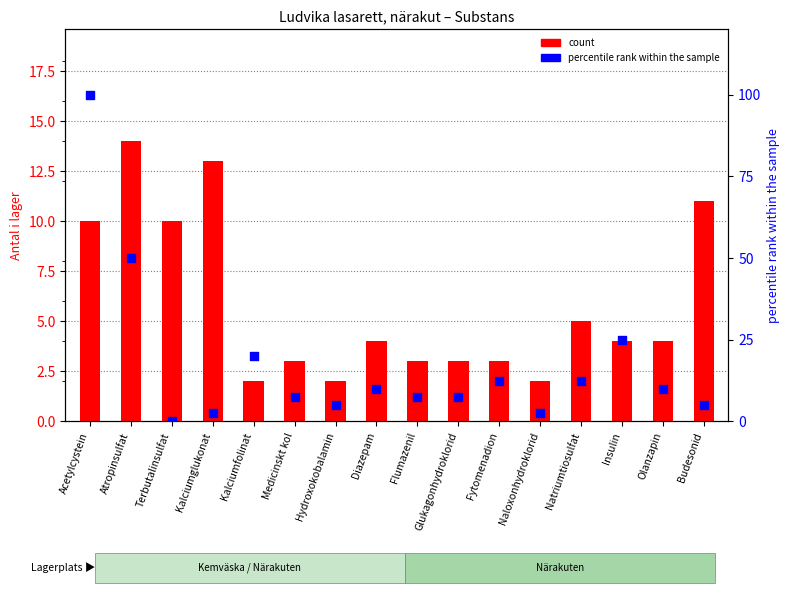

Which series contains the highest Y value?

percentile rank within the sample